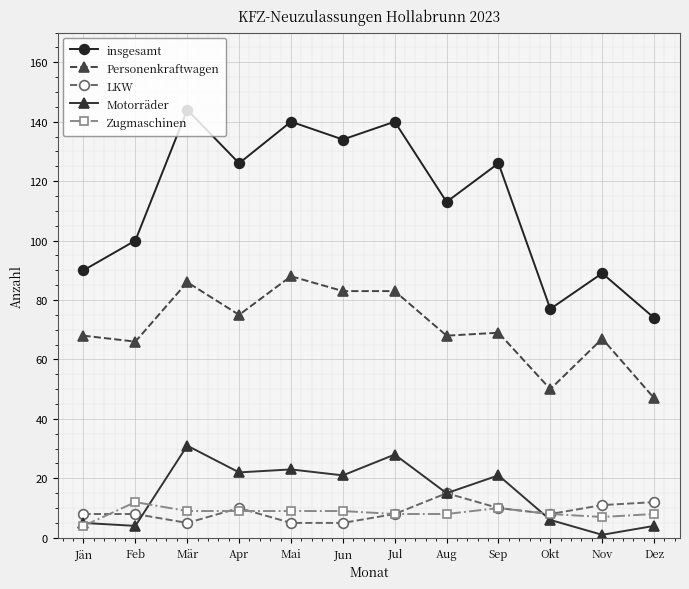

How many series are shown in this chart?

5